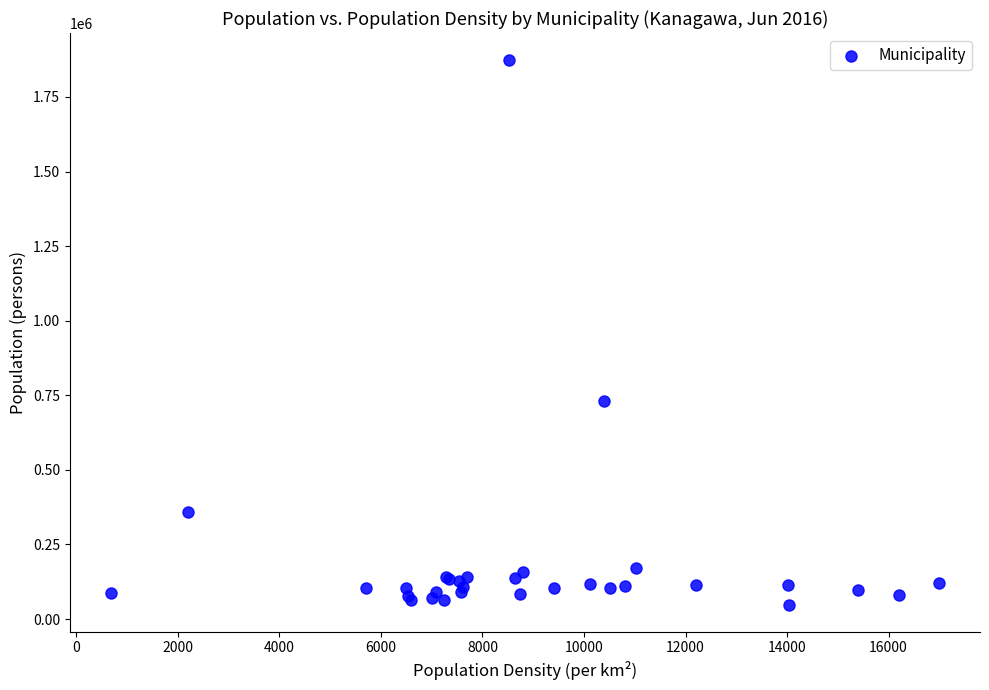

What Y value in the scatter plot is closest to 960988?

731911